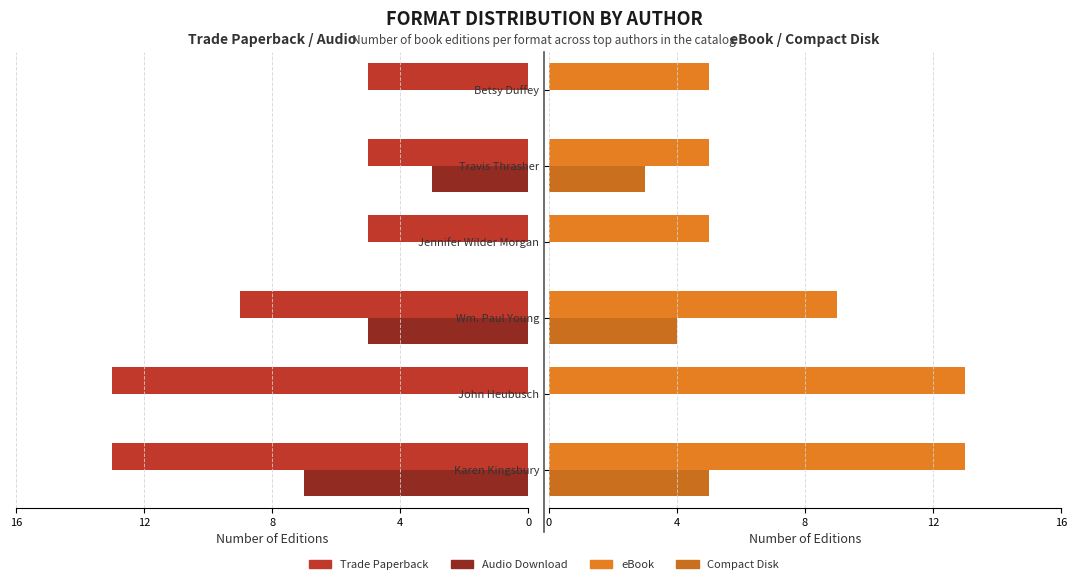

Count the number of categories in the chart.

6